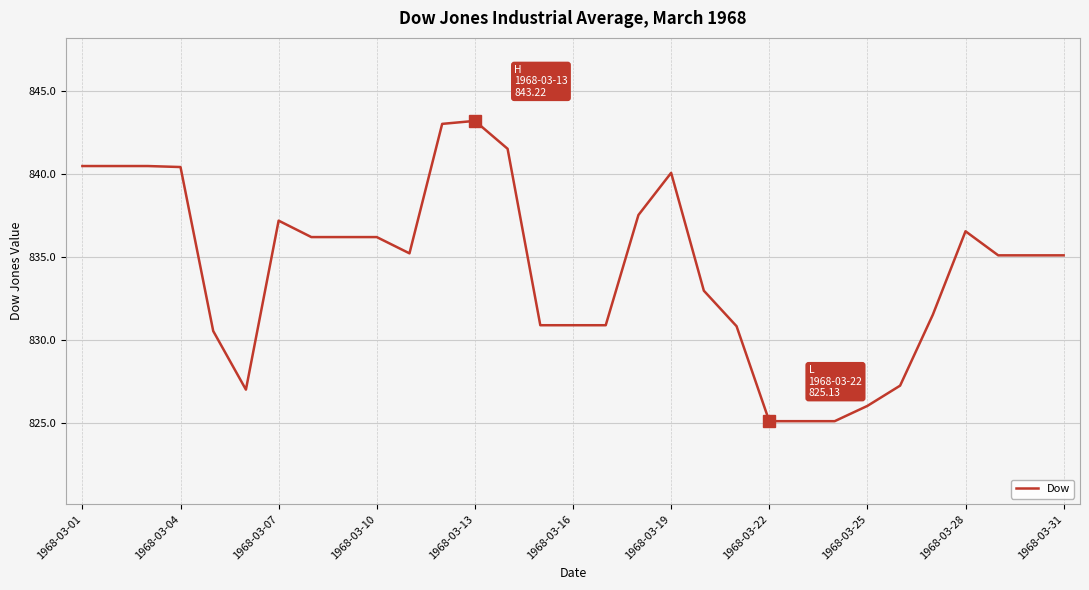

What is the smallest value displayed?

825.1